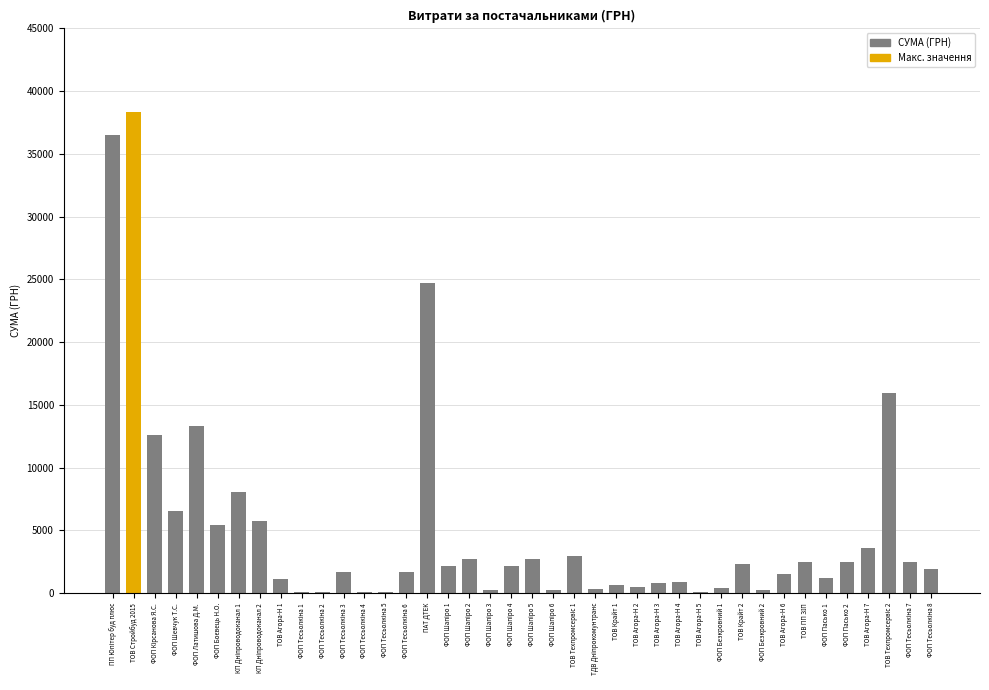

What is the sum of all values?

207635.0